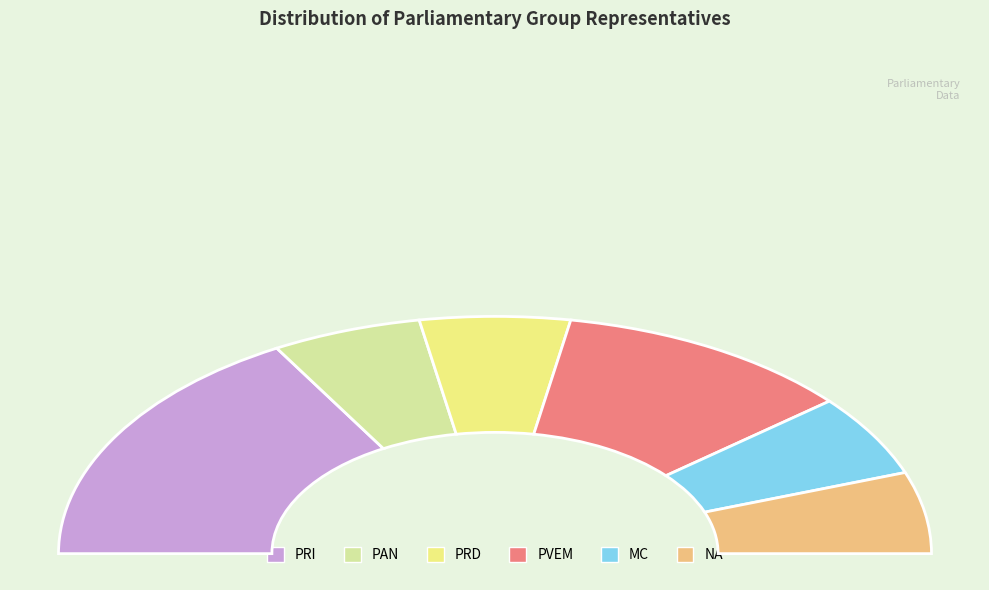

What is the change in value from PVEM to NA?

-1